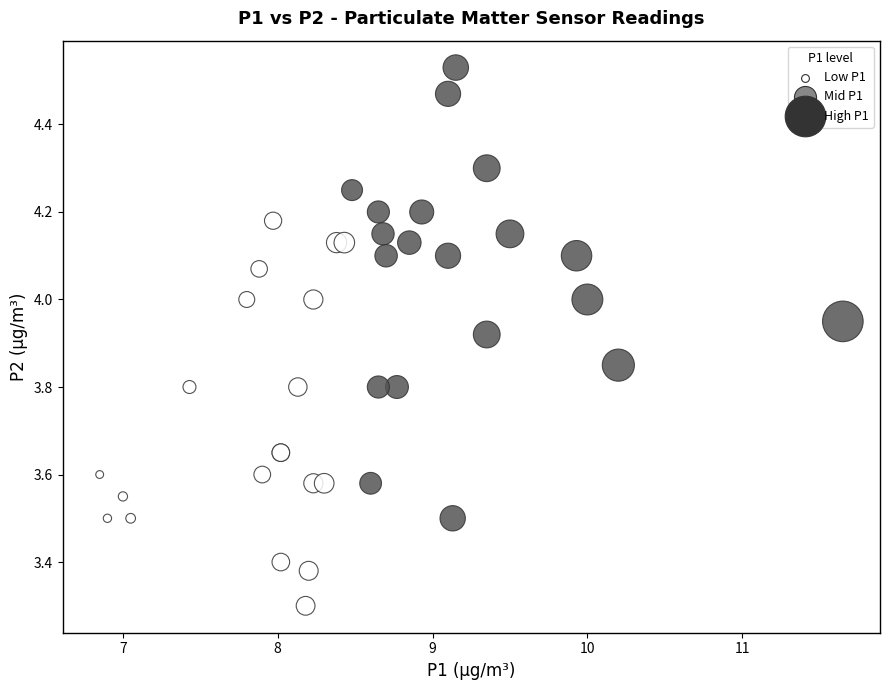

What Y value in the scatter plot is closest to 3?

3.3